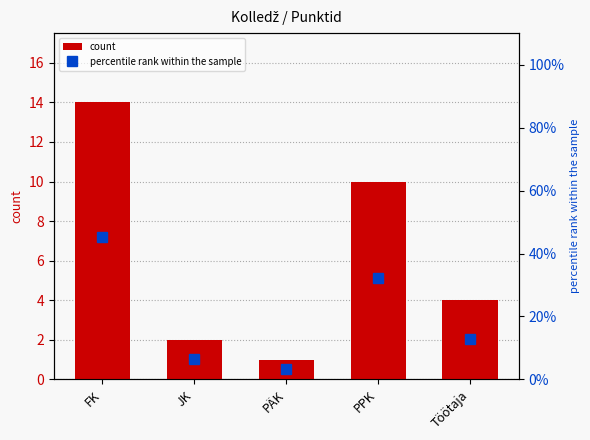

What is the spread (max minus min) of values at Töötaja?

8.9